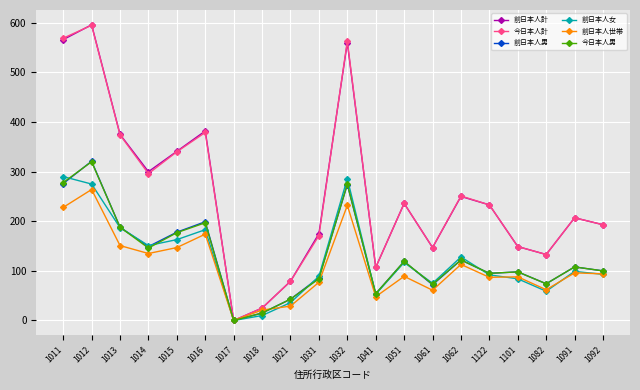

What value does the 前日本人計 series have at 1091, to the nearest 100?

200